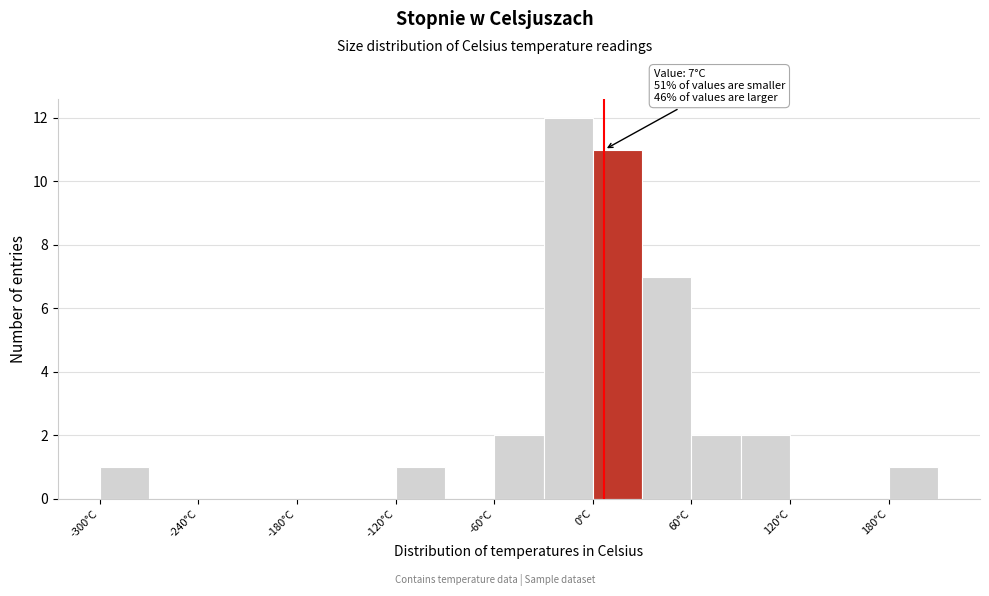

Around what value on the x-axis is the tallest bar? Give the approximate position of its centre, as read against the axis.

-10